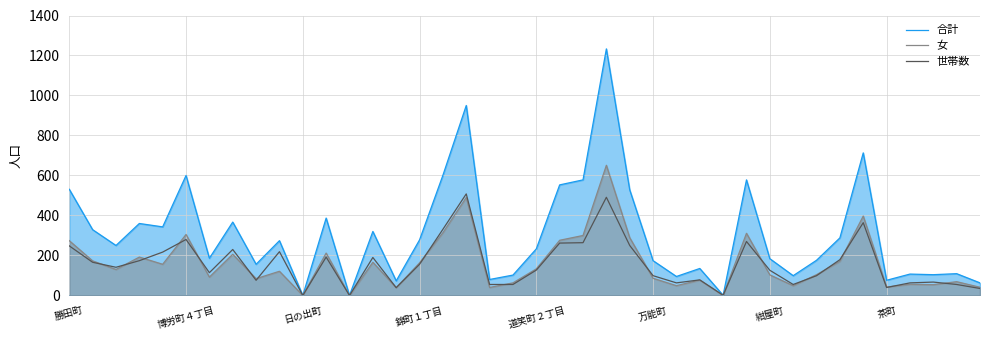

Between 博労町４丁目 and 道笑町２丁目, which series saw the biggest shift?

合計